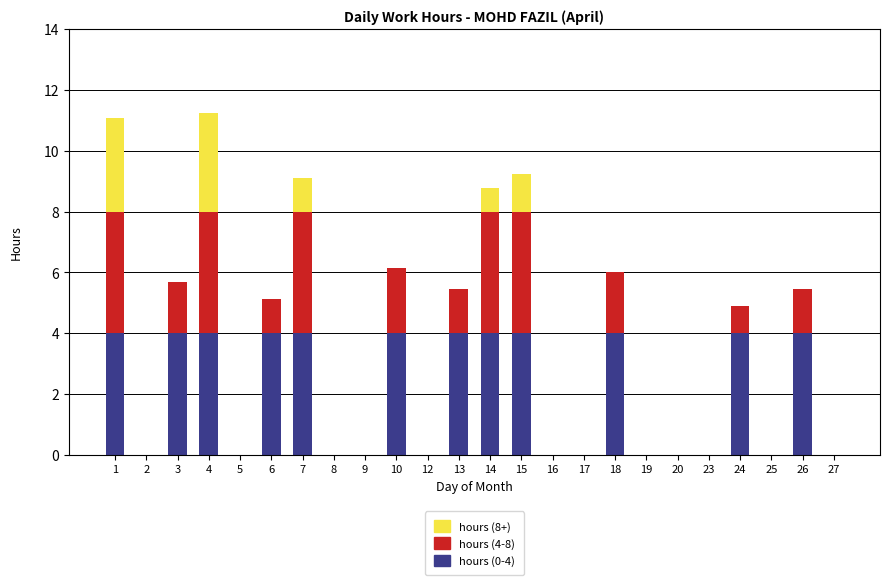

Is it true that hours (0-4) equals 1.6 at 2?

False